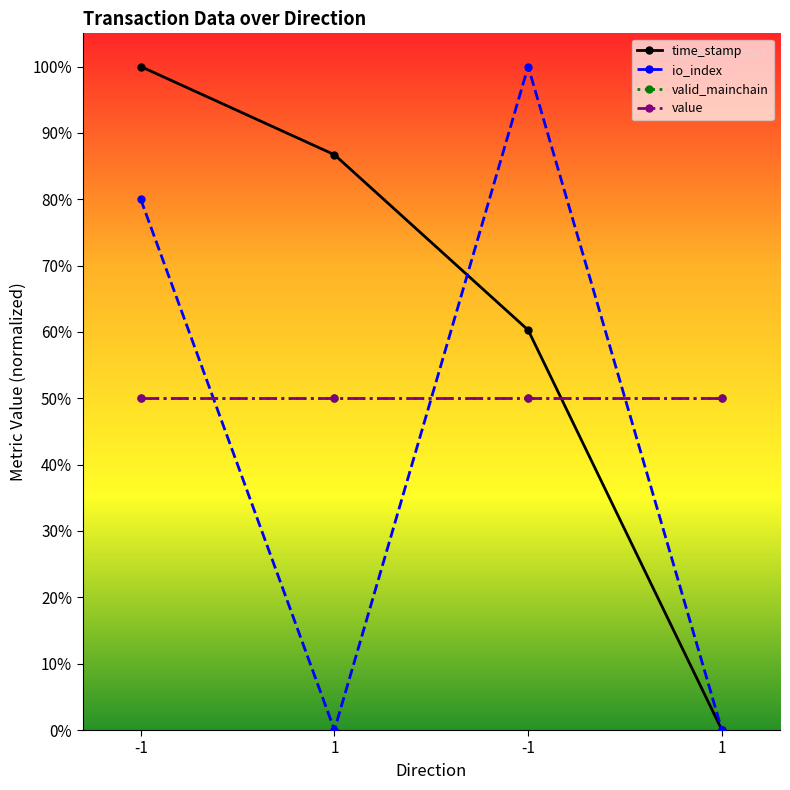

Reading right to left, list all the values displayed in this chart.

time_stamp: 1=0.0	-1=0.6	1=0.9	-1=1.0
io_index: 1=0.0	-1=1.0	1=0.0	-1=0.8
valid_mainchain: 1=0.5	-1=0.5	1=0.5	-1=0.5
value: 1=0.5	-1=0.5	1=0.5	-1=0.5